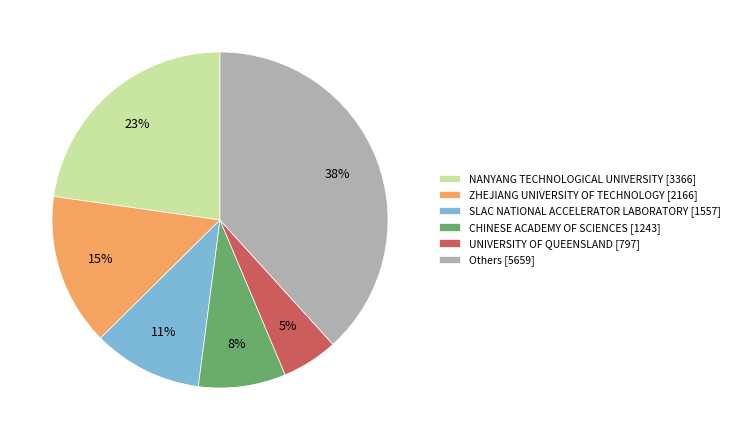

How many segments does this pie chart have?

6